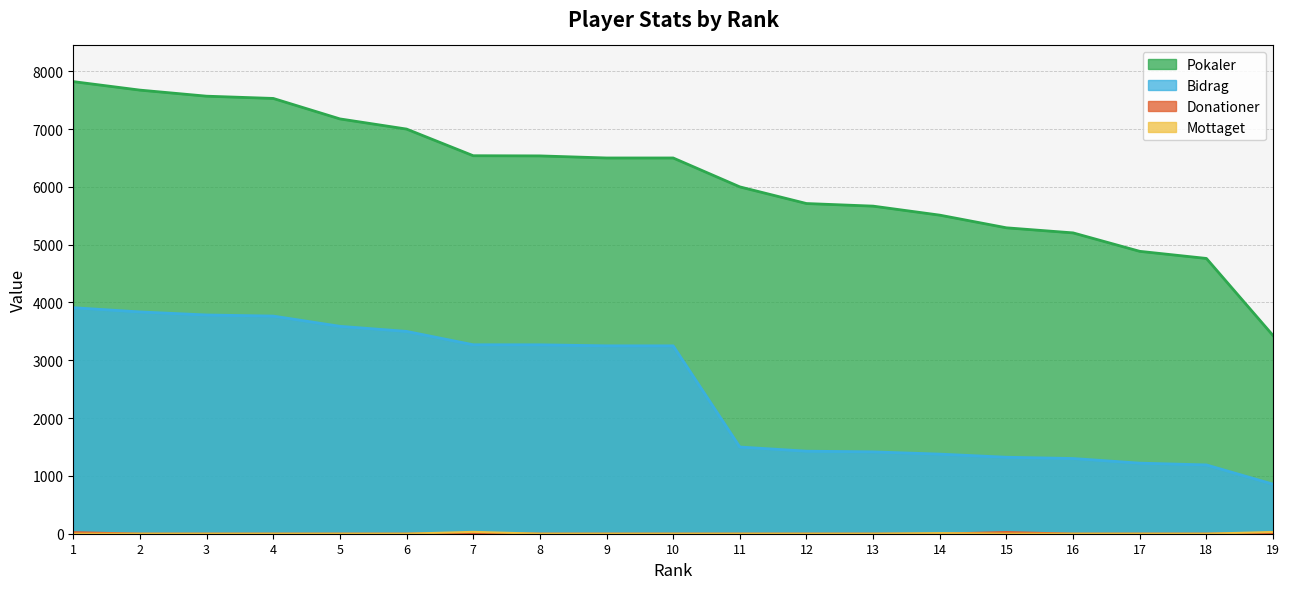

Reading left to right, extract all data points from this chart.

Pokaler: 1=7821	2=7674	3=7569	4=7530	5=7176	6=7000	7=6539	8=6536	9=6500	10=6500	11=6000	12=5712	13=5667	14=5511	15=5292	16=5204	17=4885	18=4762	19=3428
Bidrag: 1=3910	2=3837	3=3784	4=3765	5=3588	6=3500	7=3269	8=3268	9=3250	10=3250	11=1500	12=1428	13=1416	14=1377	15=1323	16=1301	17=1221	18=1190	19=857
Donationer: 1=26	2=0	3=0	4=0	5=0	6=0	7=10	8=0	9=0	10=0	11=0	12=0	13=0	14=0	15=28	16=0	17=0	18=0	19=8
Mottaget: 1=0	2=0	3=0	4=0	5=0	6=0	7=32	8=0	9=0	10=0	11=0	12=0	13=0	14=10	15=0	16=0	17=0	18=0	19=30